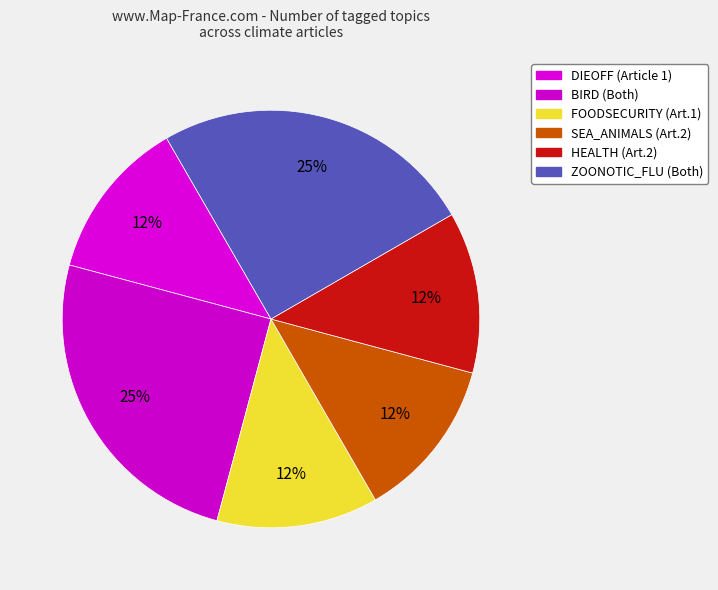

Count the number of slices in the pie.

6